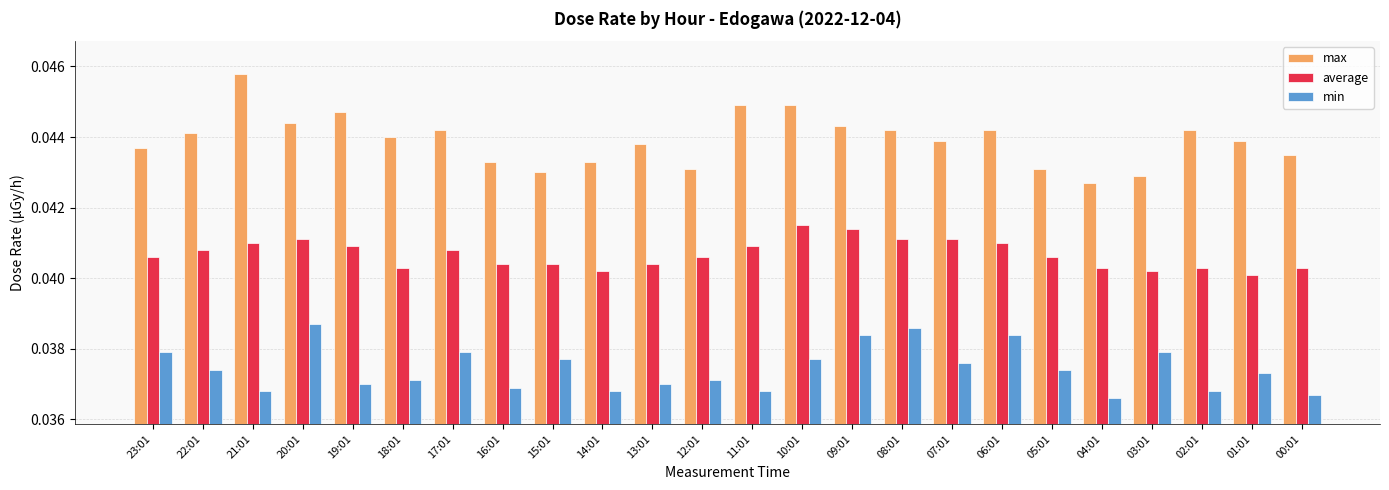

Which series has the largest total across all categories?

max